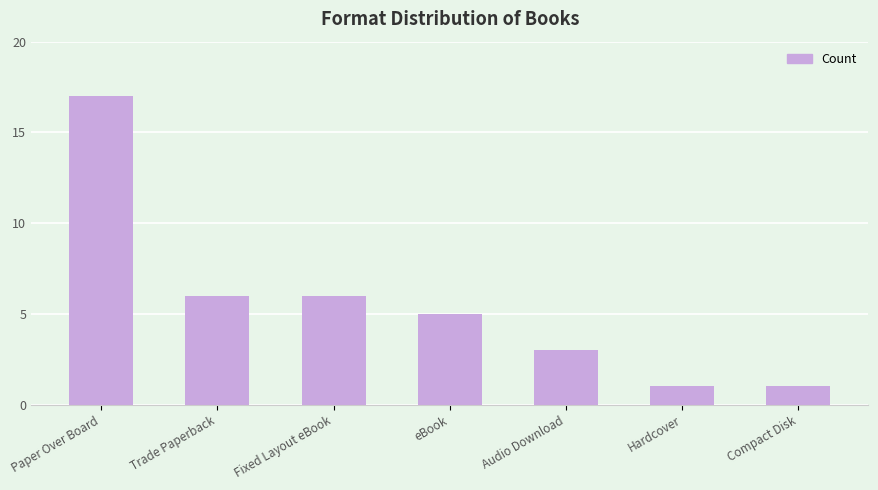

What position from the right is eBook?

4